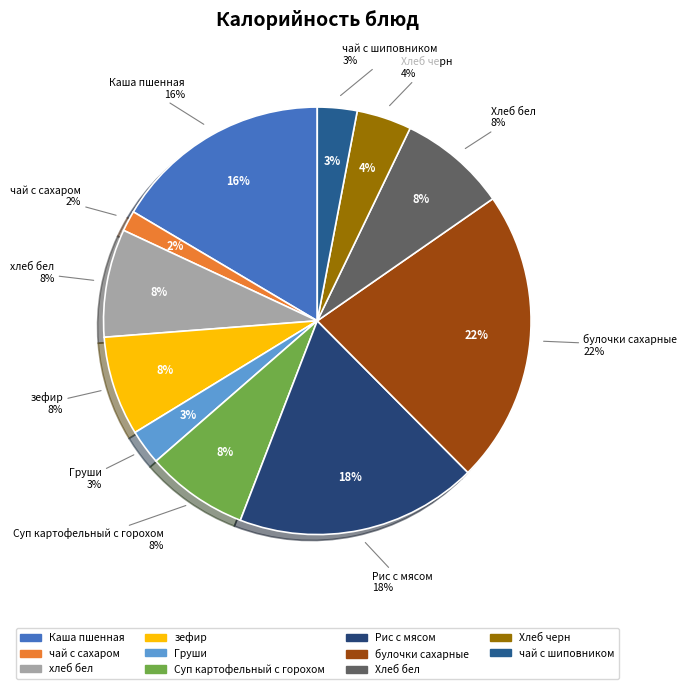

Combined, do Хлеб черн and чай с шиповником account for over 50%?

No